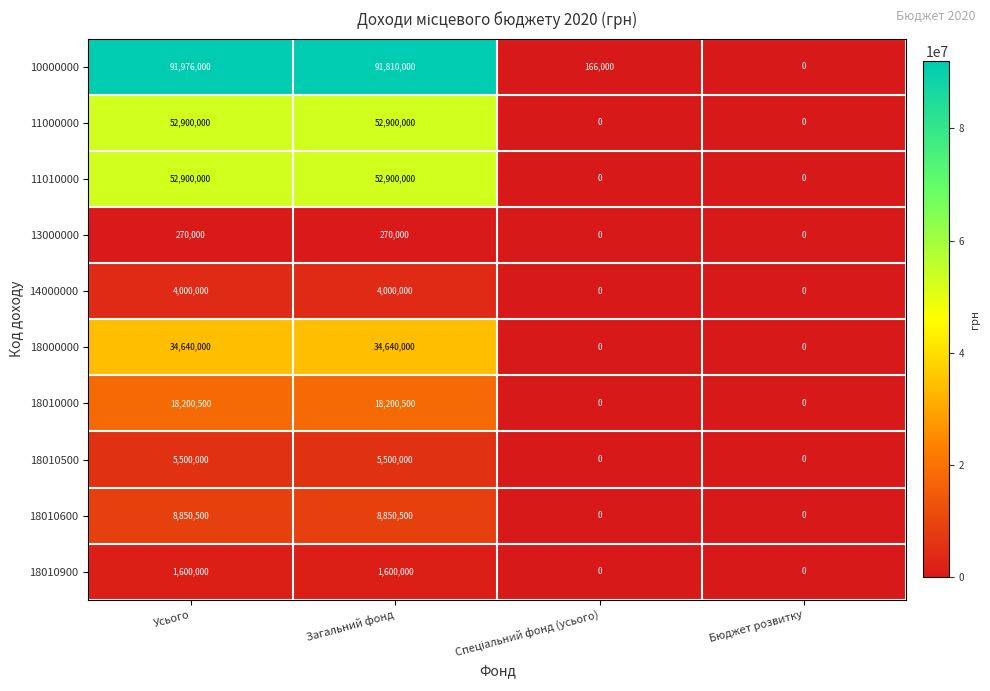

At how many categories does at least one series exceed 37400700?

2